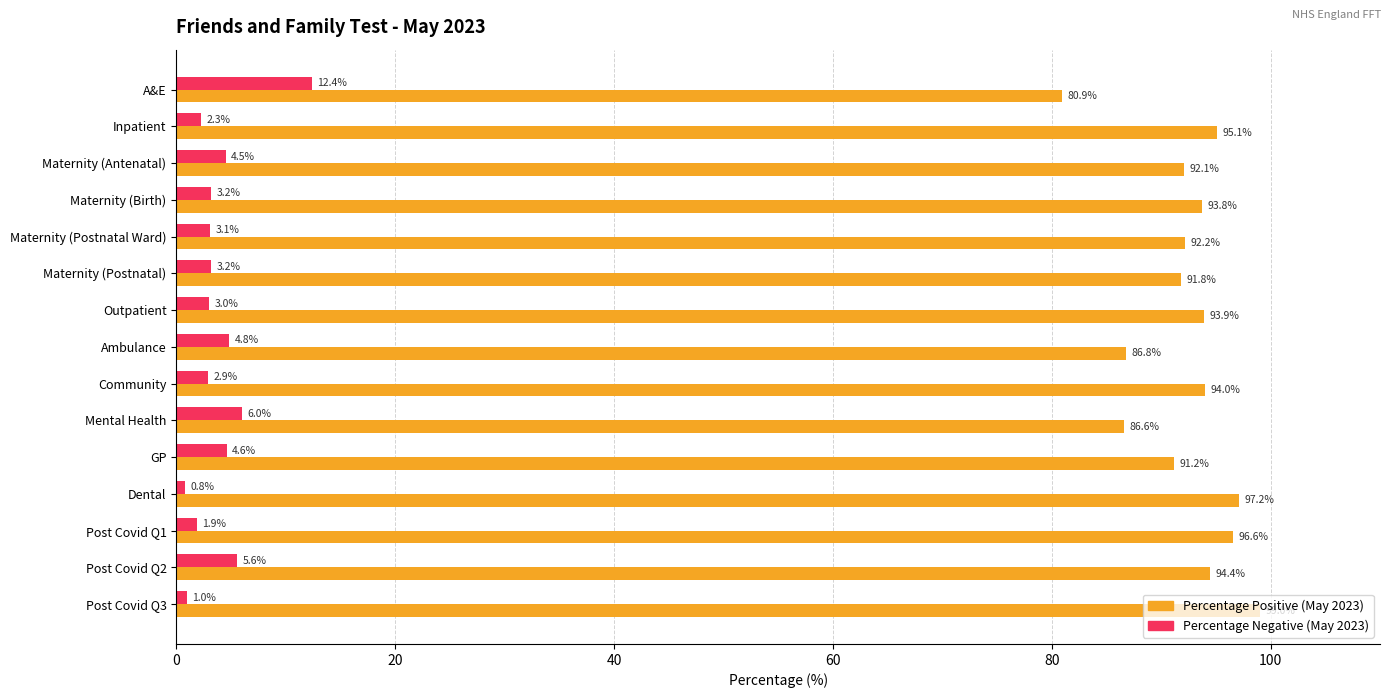

What is the difference between the maximum and minimum values in the Percentage Positive (May 2023) series?

18.1